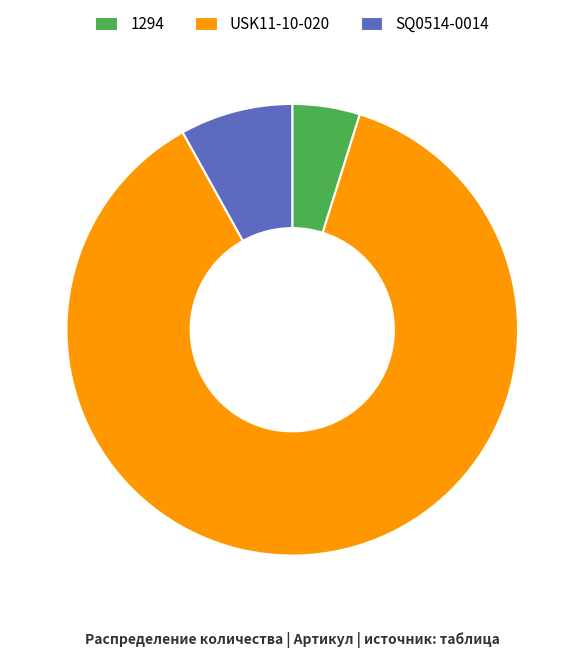

Which slice is the smallest?

1294